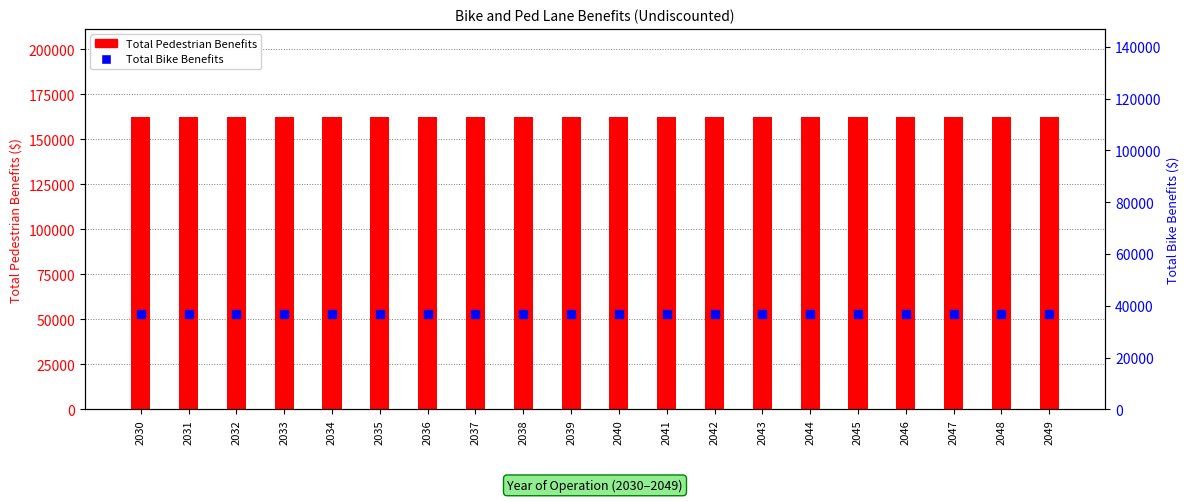

How many groups of bars are there?

20